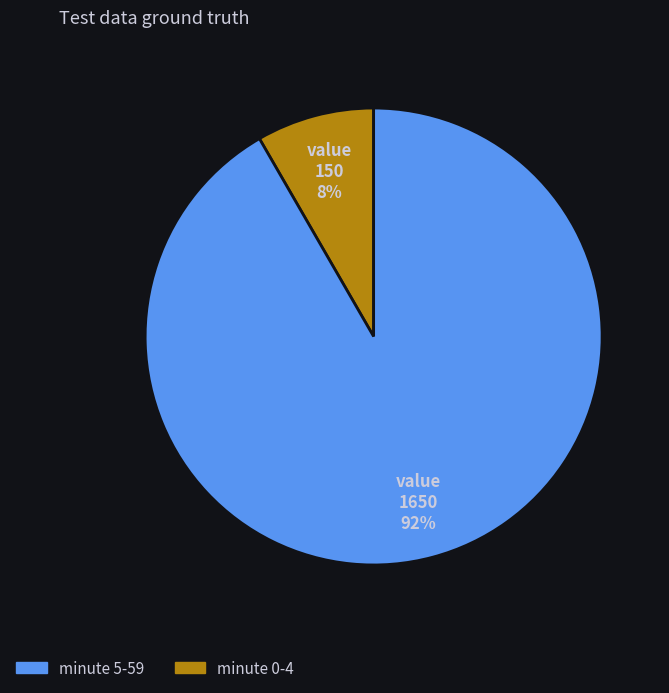

Is there any slice that represents more than half of the pie?

Yes